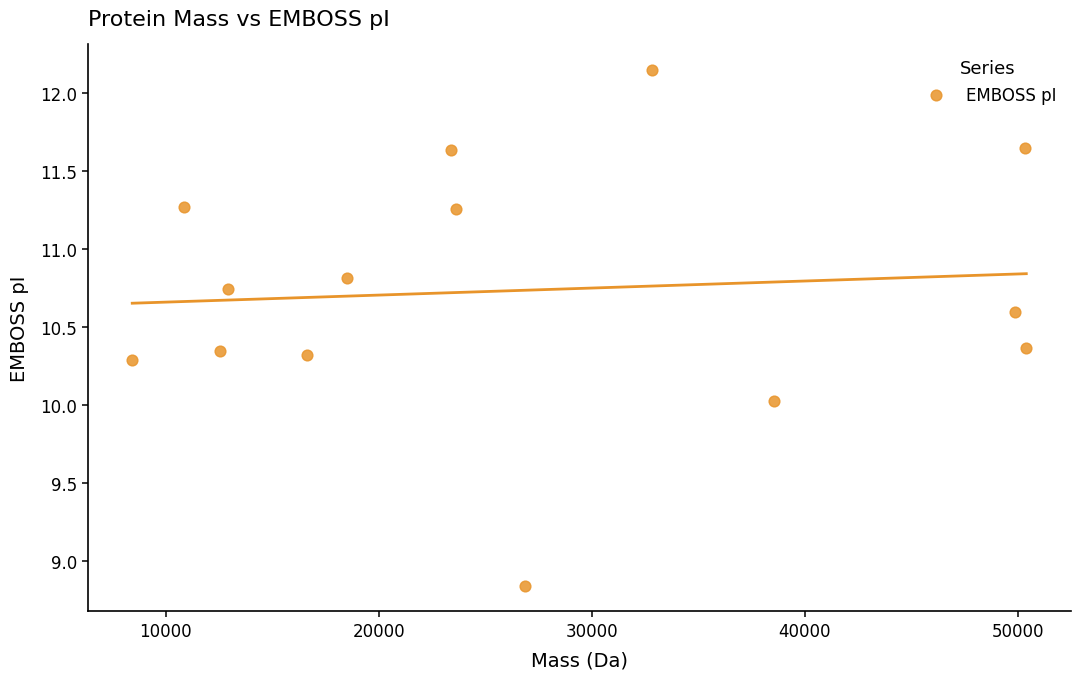

What is the range of X values (max minus min)?

41951.3